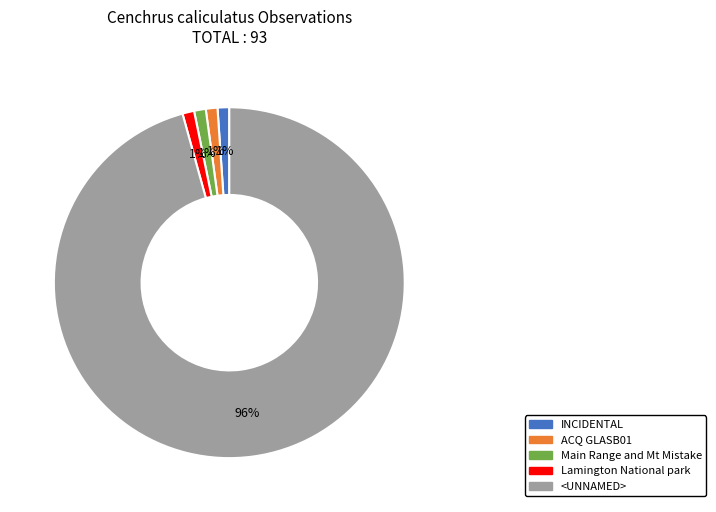

To the nearest percent, what portion does INCIDENTAL represent?

1%